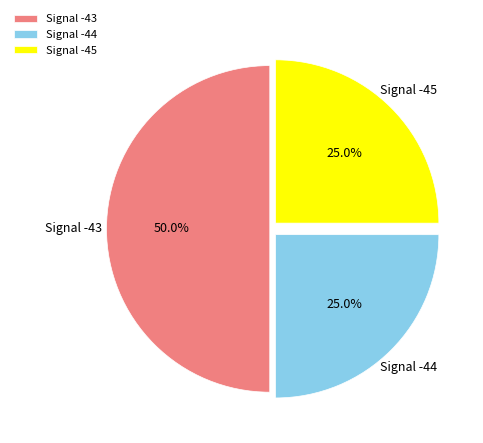

Count the number of slices in the pie.

3